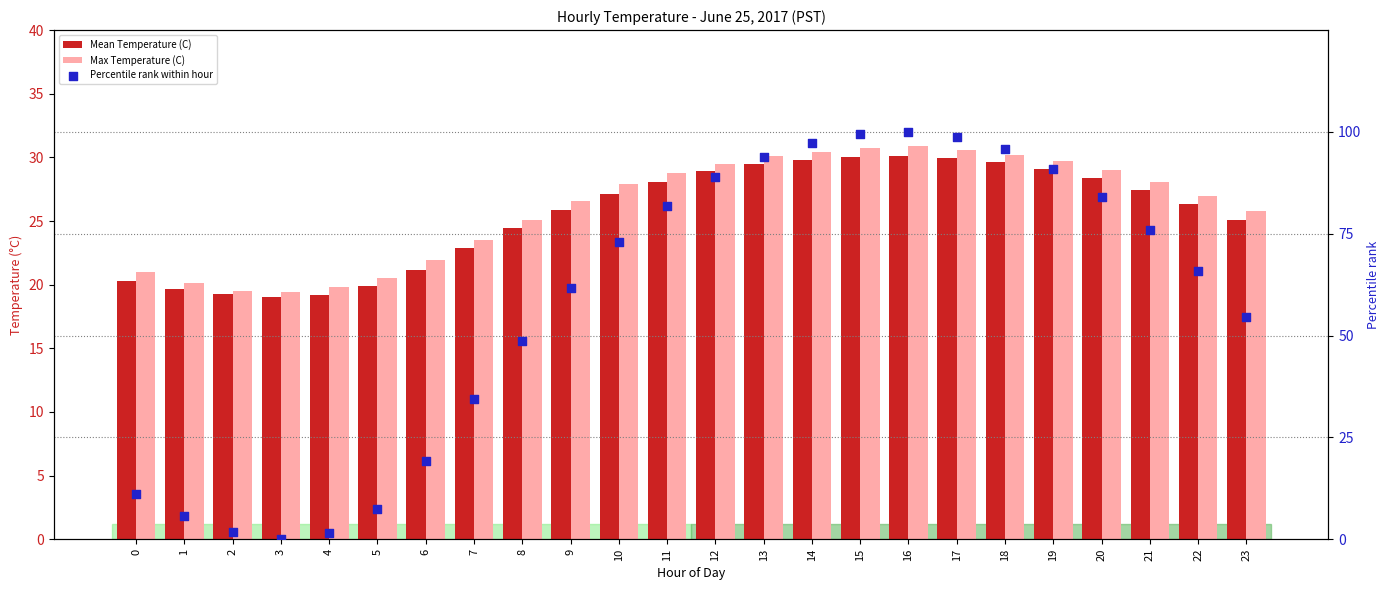

At which category is the sum across all series the highest?

16